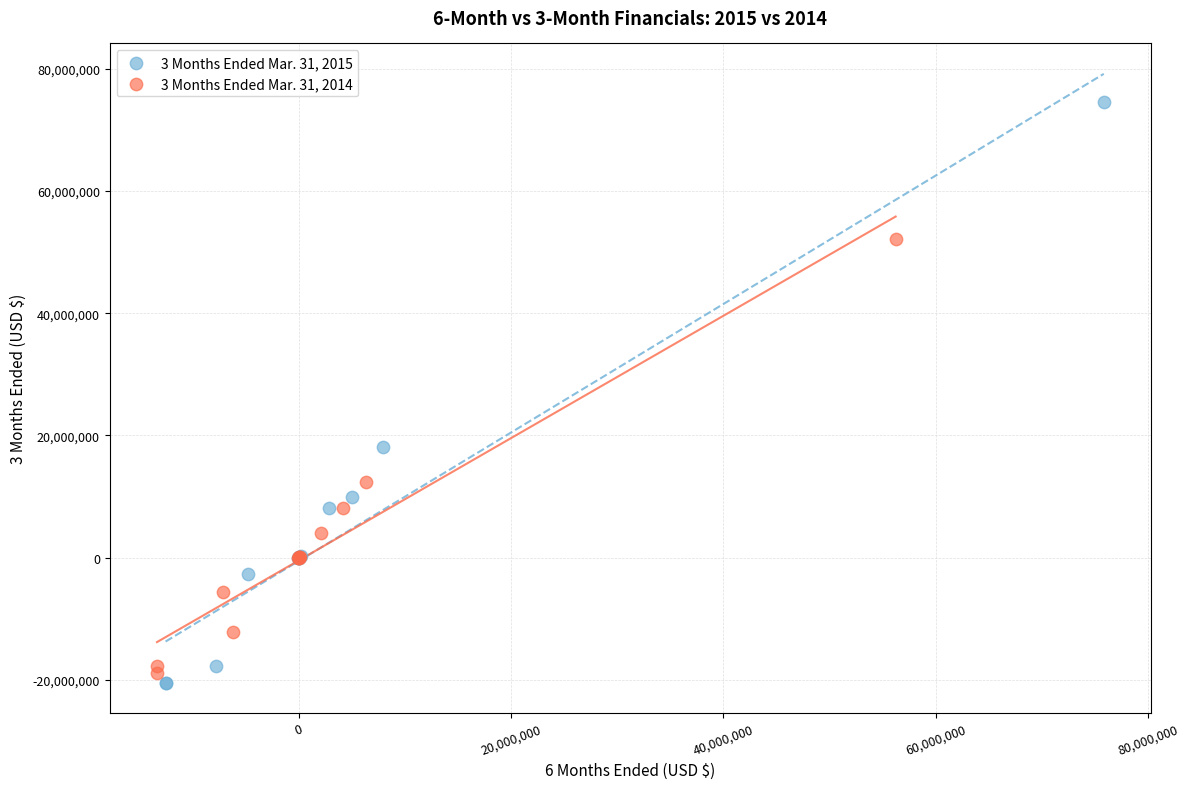

Which series reaches the maximum Y coordinate?

3 Months Ended Mar. 31, 2015